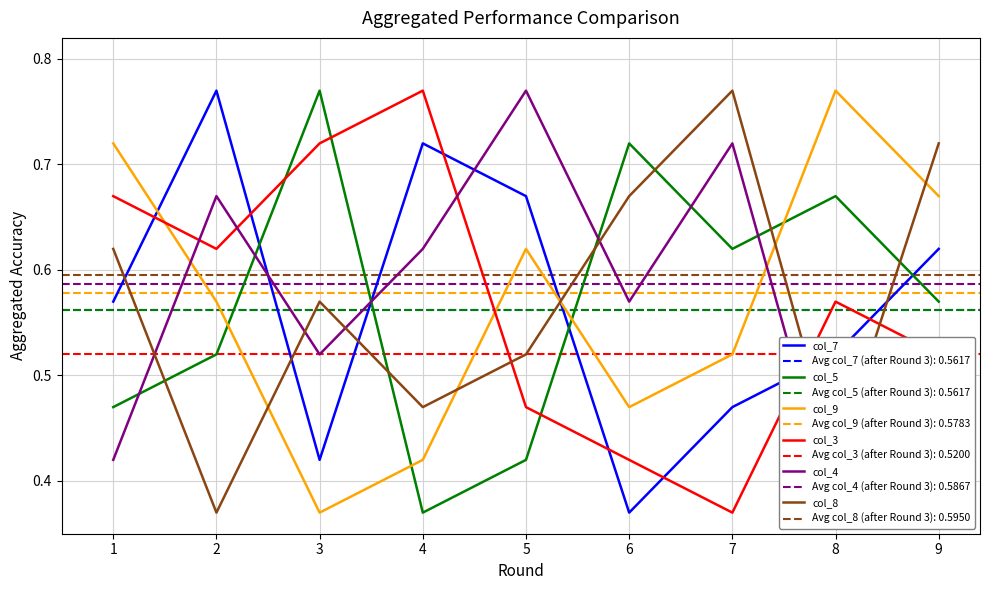

Reading right to left, extract all data points from this chart.

col_7: 0.6	0.5	0.5	0.4	0.7	0.7	0.4	0.8	0.6
col_5: 0.6	0.7	0.6	0.7	0.4	0.4	0.8	0.5	0.5
col_9: 0.7	0.8	0.5	0.5	0.6	0.4	0.4	0.6	0.7
col_3: 0.5	0.6	0.4	0.4	0.5	0.8	0.7	0.6	0.7
col_4: 0.5	0.4	0.7	0.6	0.8	0.6	0.5	0.7	0.4
col_8: 0.7	0.4	0.8	0.7	0.5	0.5	0.6	0.4	0.6